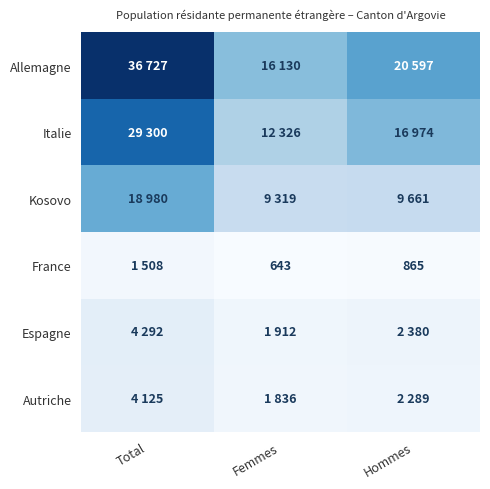

What is the minimum value for France?

643